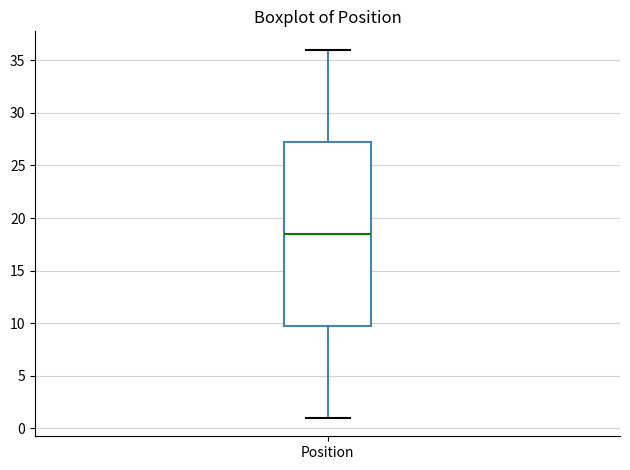

Where is the upper edge of the box for Position on the y-axis? The values are not printed on the chart, so give them approximately, as read against the axis.

27.5